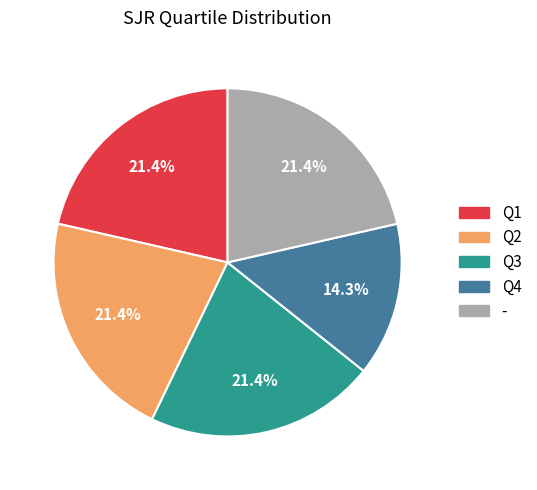

How many segments does this pie chart have?

5